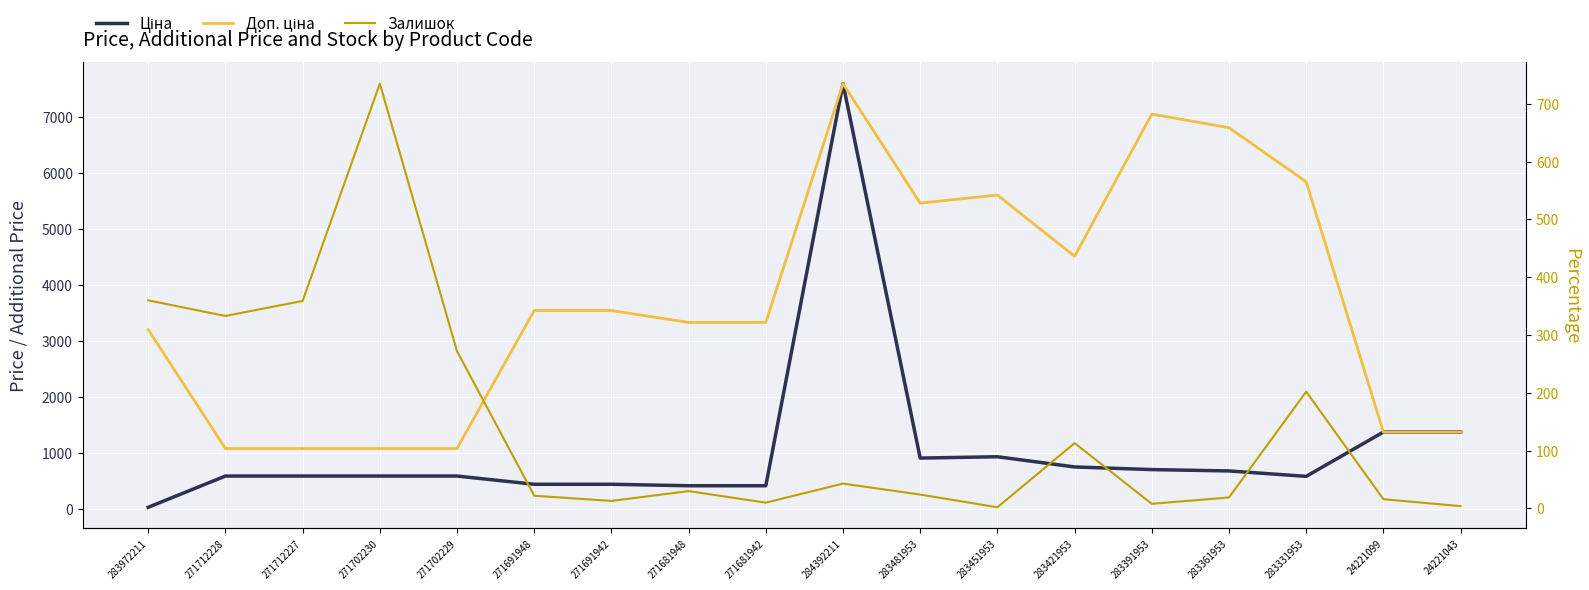

At which label does Залишок reach its peak?

271702230